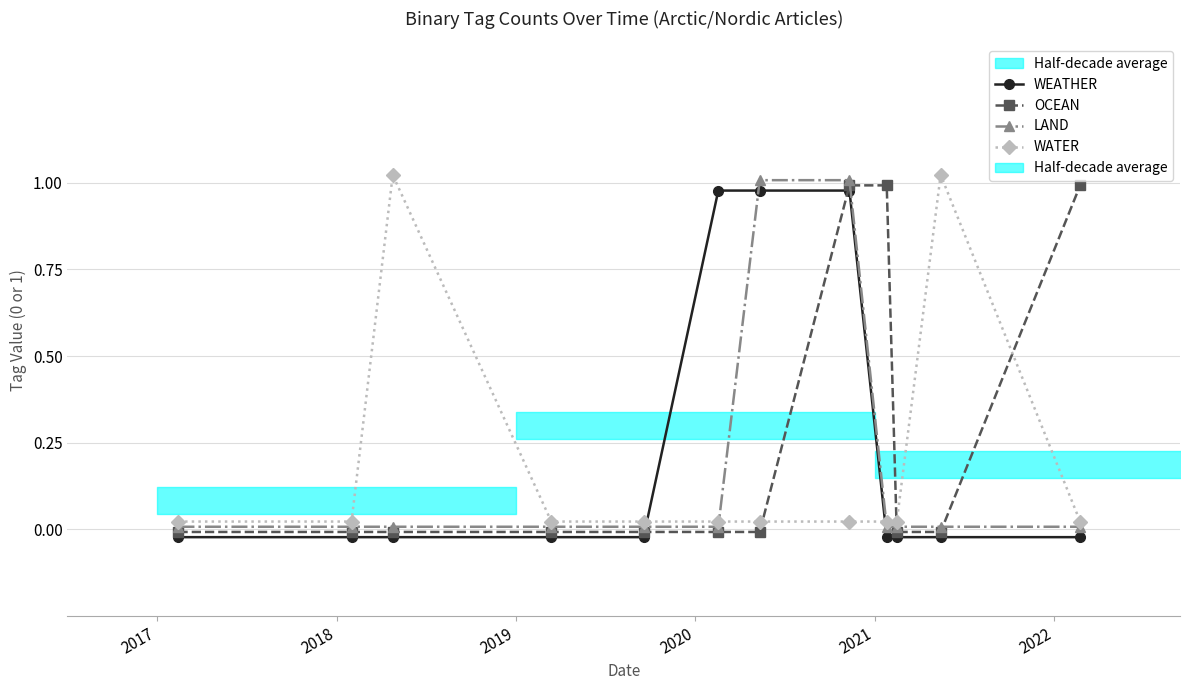

List the series in order of their overall mean, lowest first.

LAND, WATER, WEATHER, OCEAN